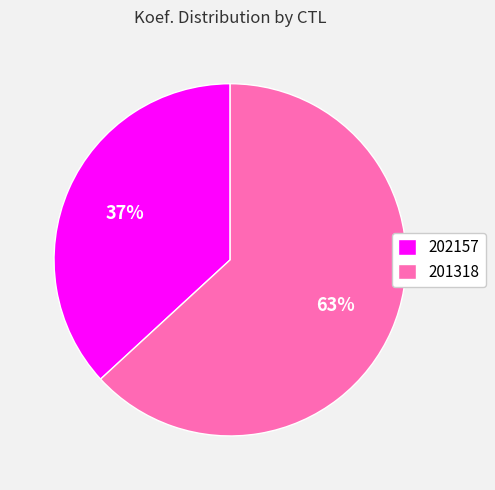

Combined, do 201318 and 202157 account for over 50%?

Yes